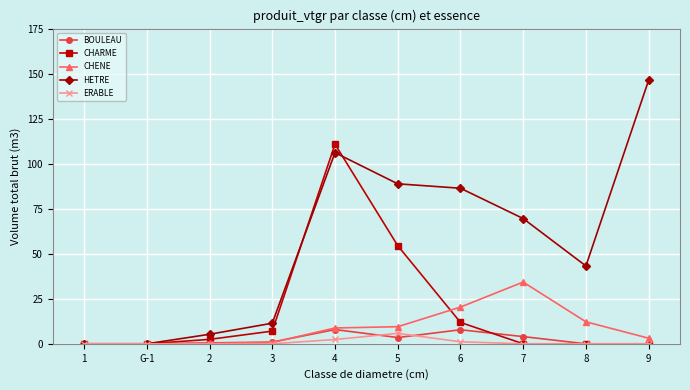

True or false: CHARME has a value of 0.0 at 9.

True